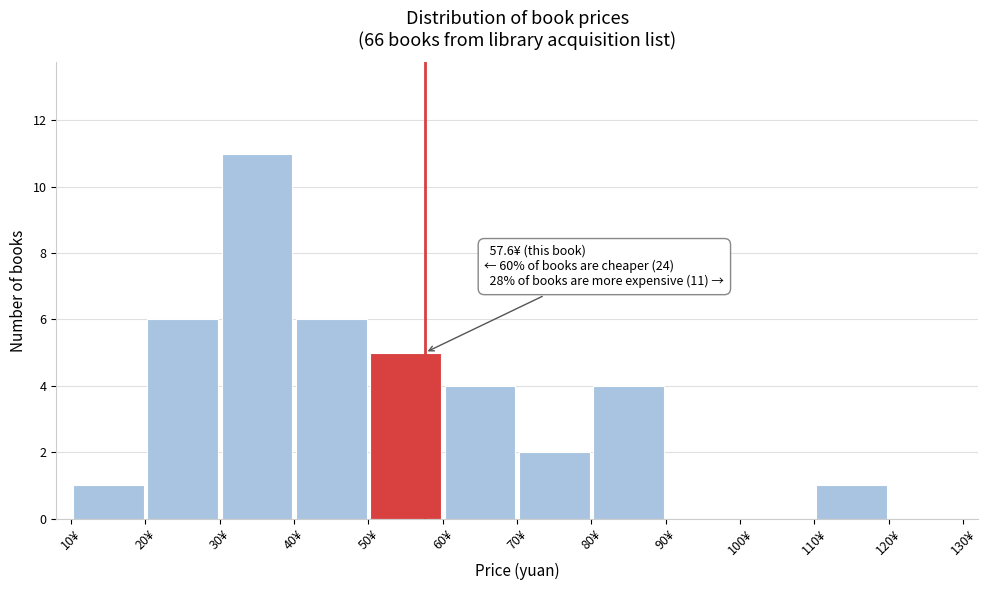

Which range on the x-axis has the tallest bar?

30 to 40